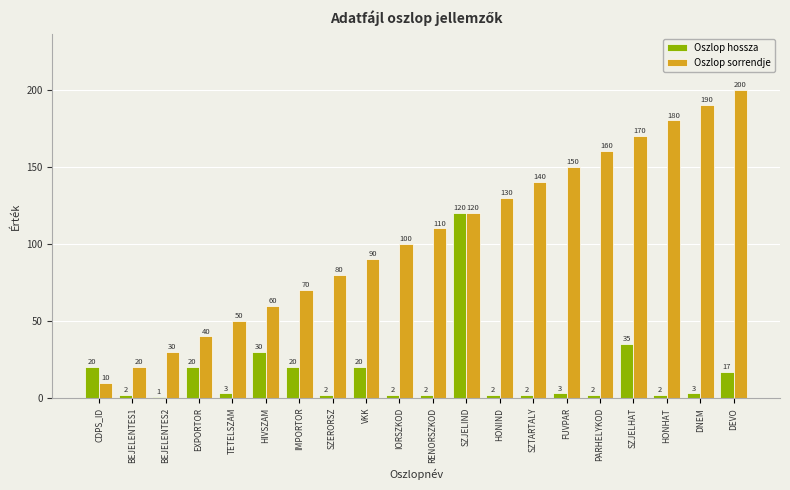

At which label is Oszlop hossza closest to 60?

SZJELHAT